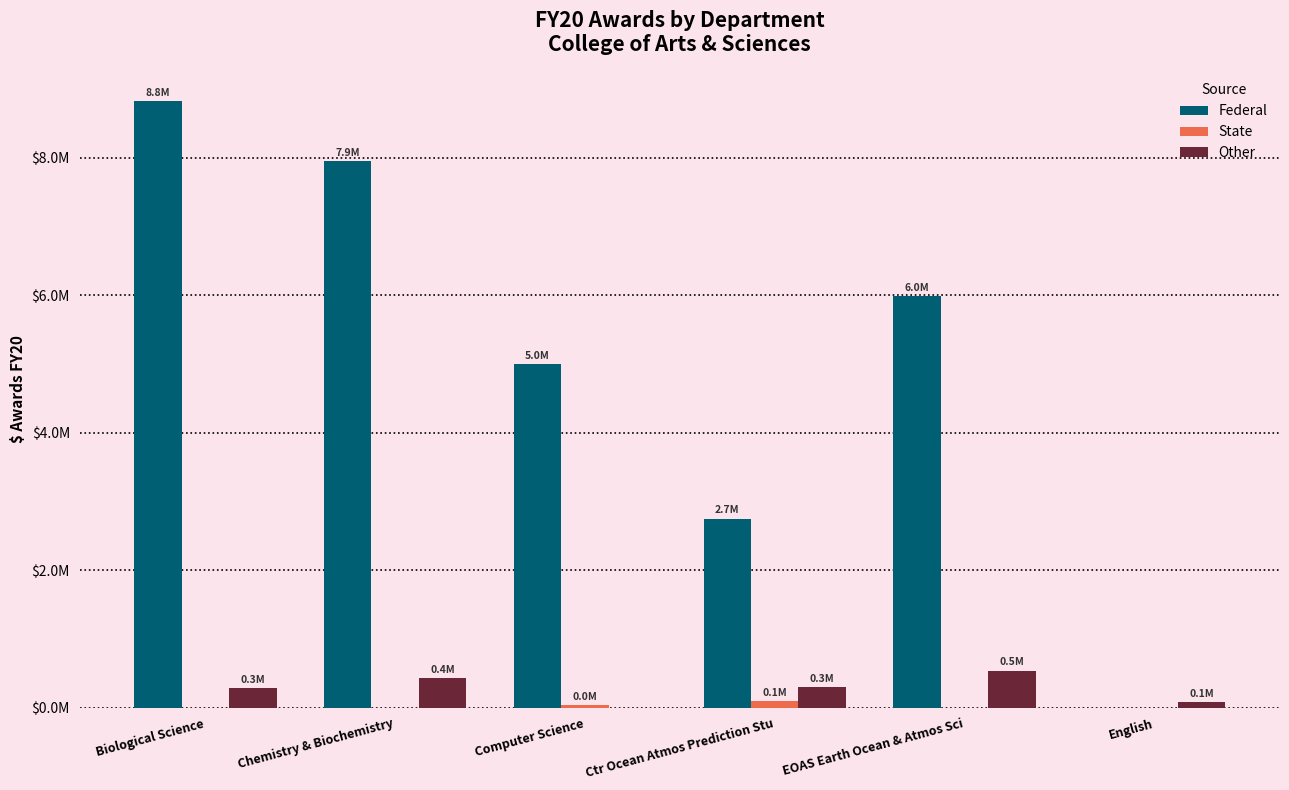

What is the maximum value shown in the chart?

8821457.7